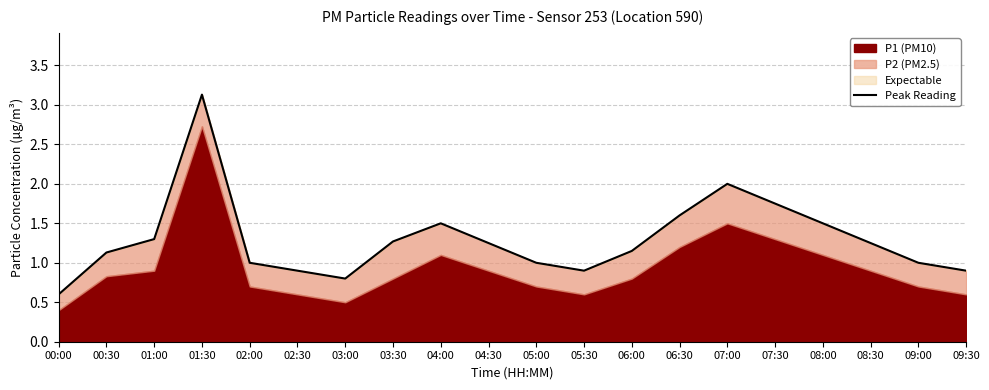

At which label is the value closest to 1?

02:00